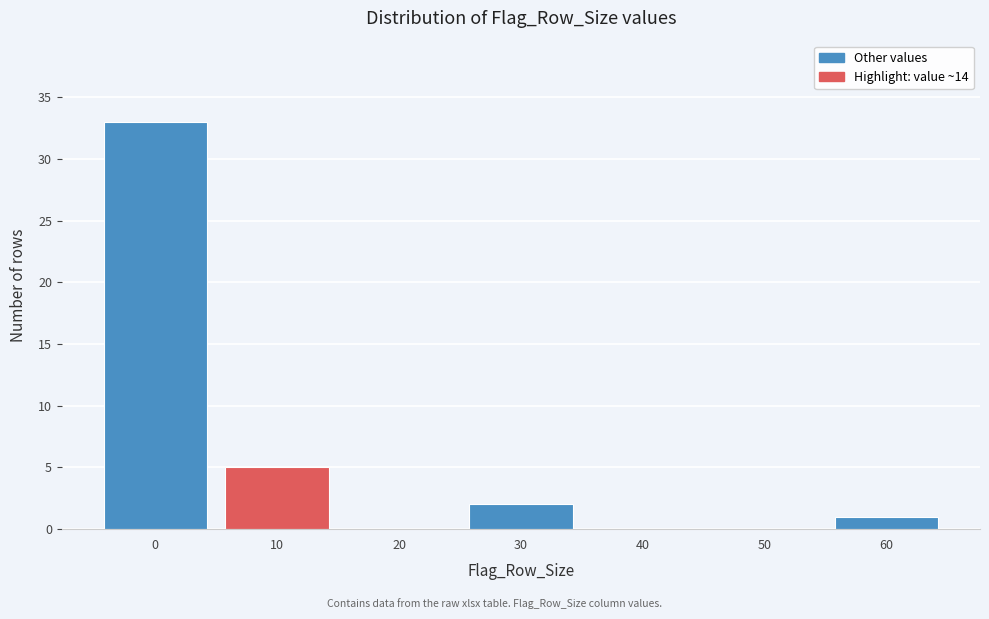

Reading right to left, list all the values displayed in this chart.

60=1	50=0	40=0	30=2	20=0	10=5	0=33